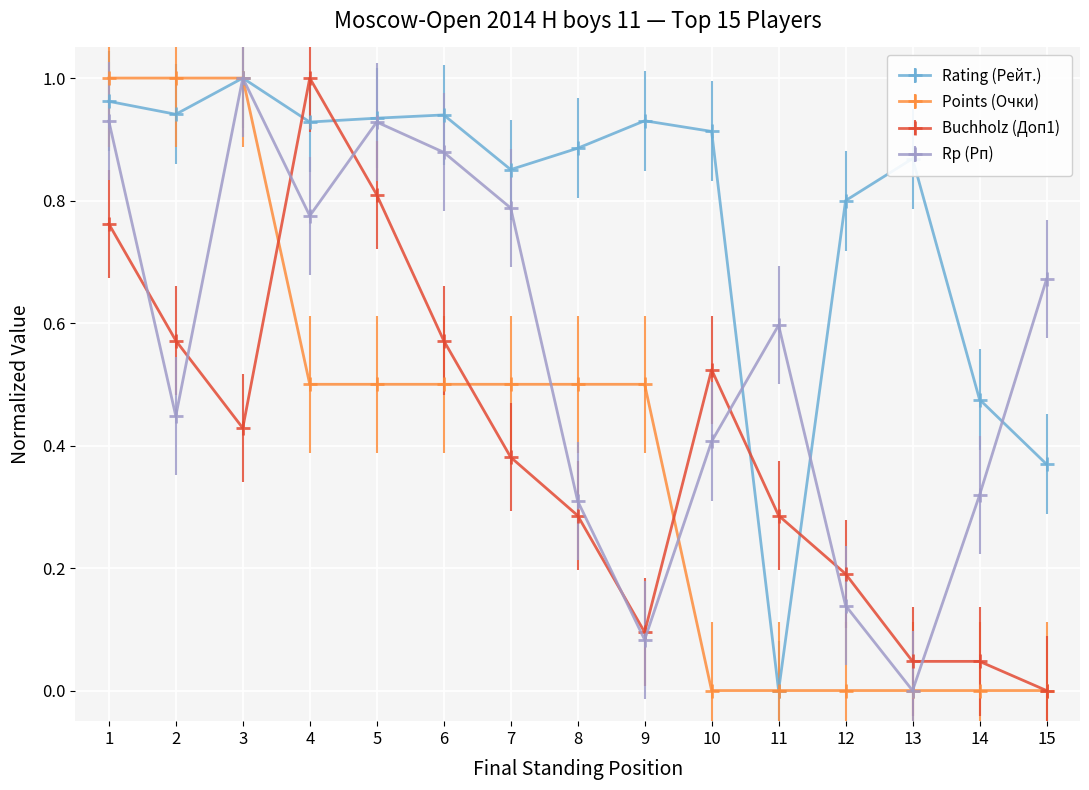

Is the value of Buchholz (Доп1) at 8 greater than the value of Rating (Рейт.) at 12?

No